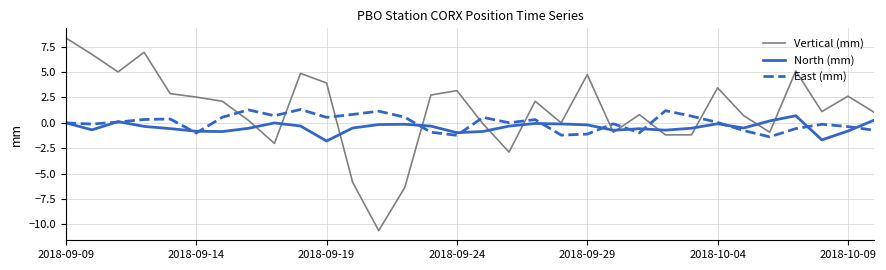

Which series has the largest total across all categories?

Vertical (mm)